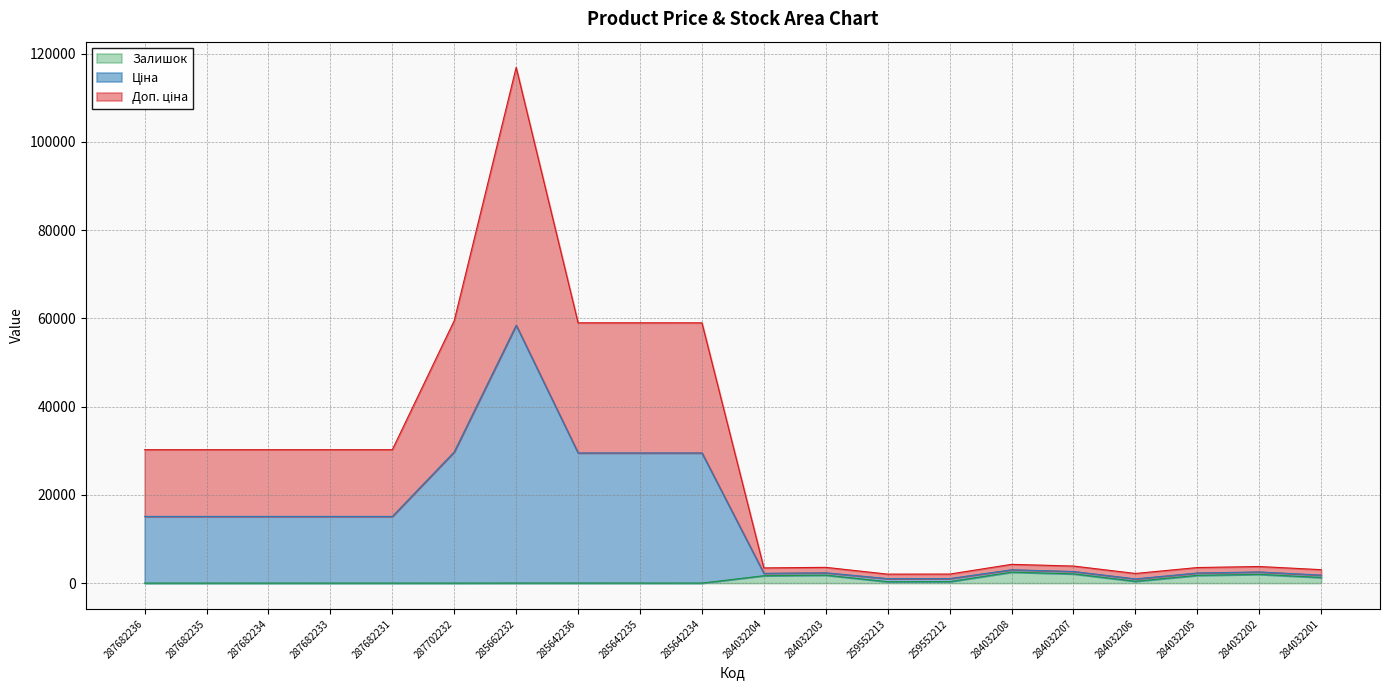

What is the label of the 19th point from the left?

284032202